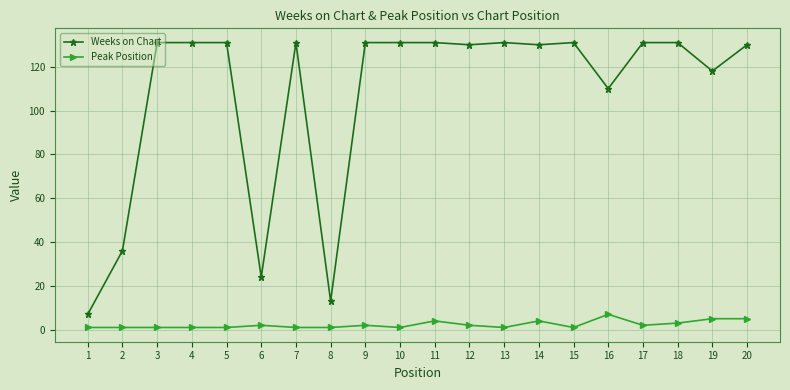

Reading left to right, what are all the values shown in this chart?

Weeks on Chart: 1=7	2=36	3=131	4=131	5=131	6=24	7=131	8=13	9=131	10=131	11=131	12=130	13=131	14=130	15=131	16=110	17=131	18=131	19=118	20=130
Peak Position: 1=1	2=1	3=1	4=1	5=1	6=2	7=1	8=1	9=2	10=1	11=4	12=2	13=1	14=4	15=1	16=7	17=2	18=3	19=5	20=5